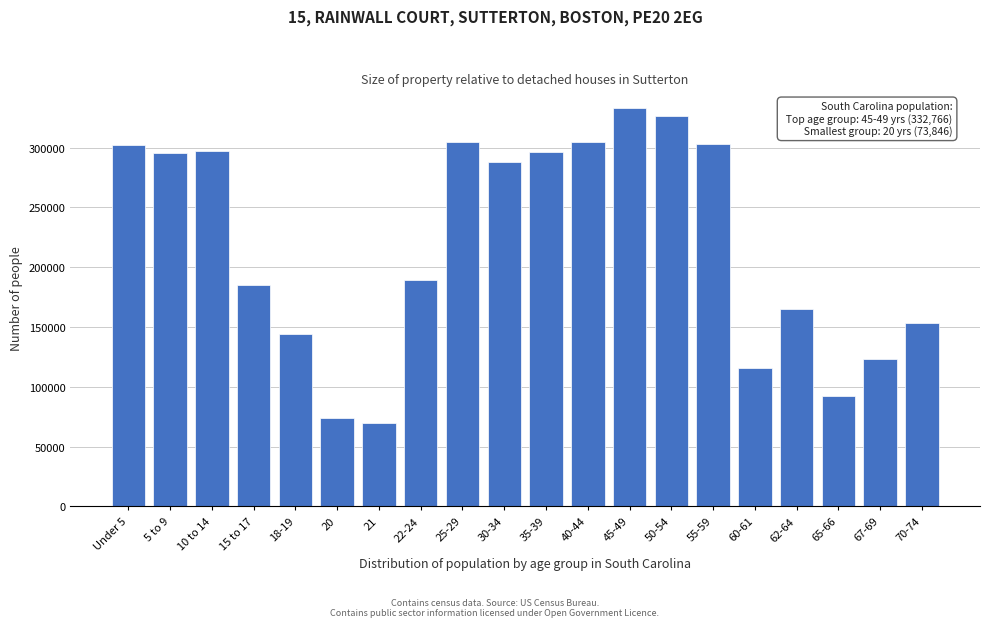

What is the greatest value displayed?

332766